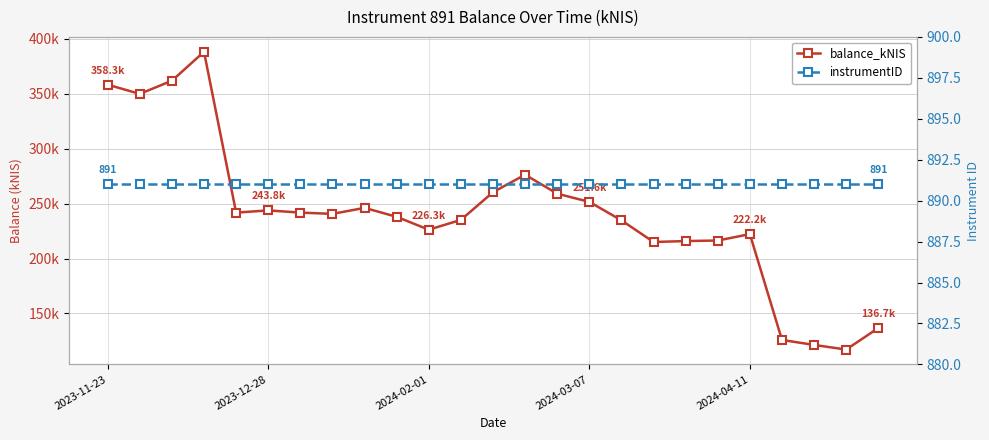

Which series has the largest total across all categories?

balance_kNIS